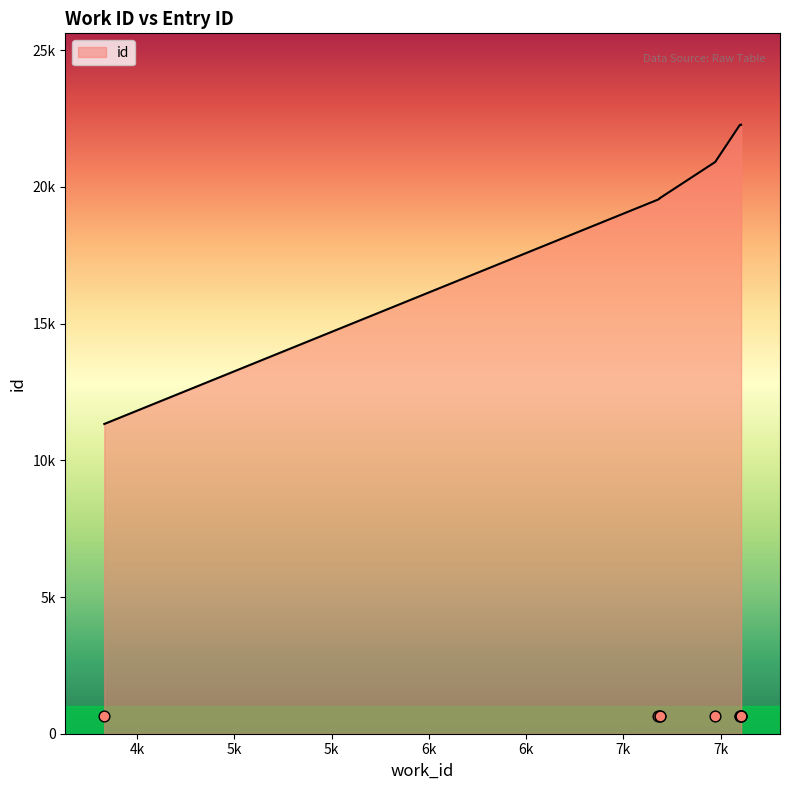

Which has a higher value, 7601 or 7603?

7603